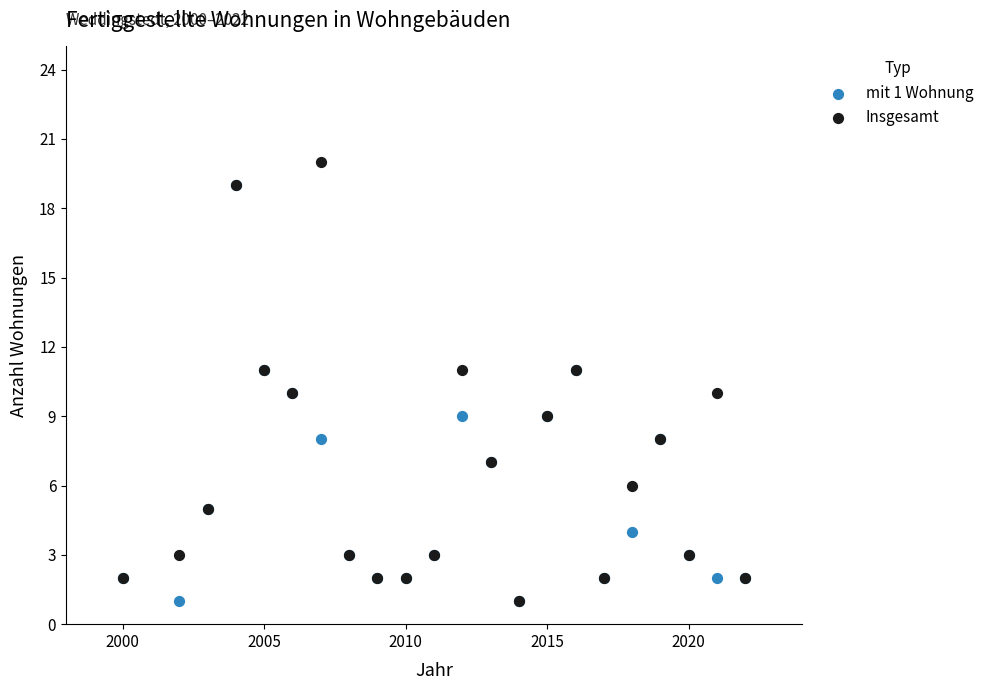

Which series contains the highest Y value?

Insgesamt